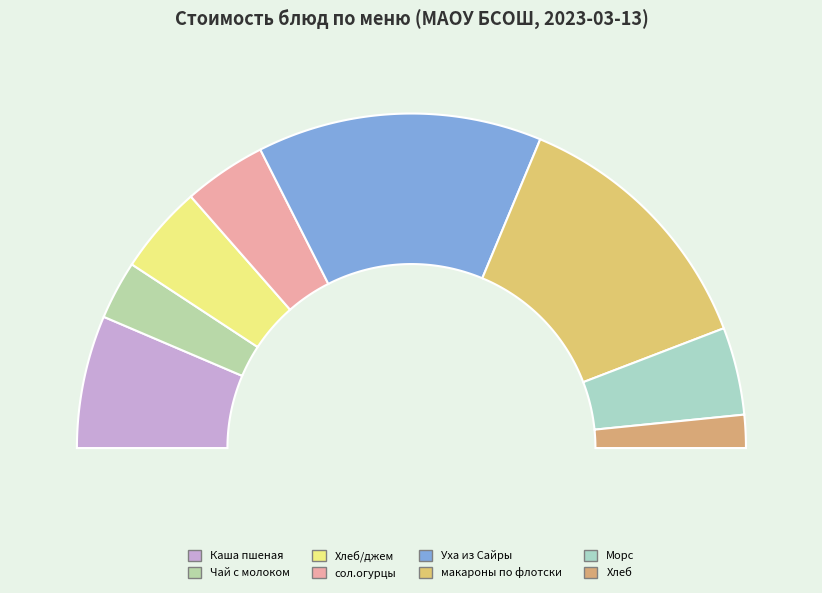

What percentage is NOT represented by Уха из Сайры?

72.5%